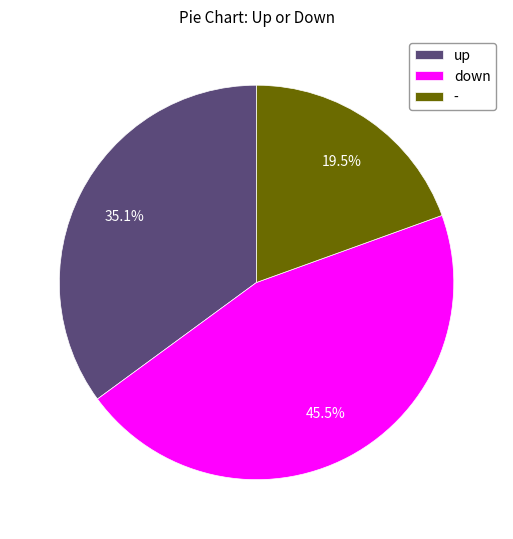

Which slice is the smallest?

-